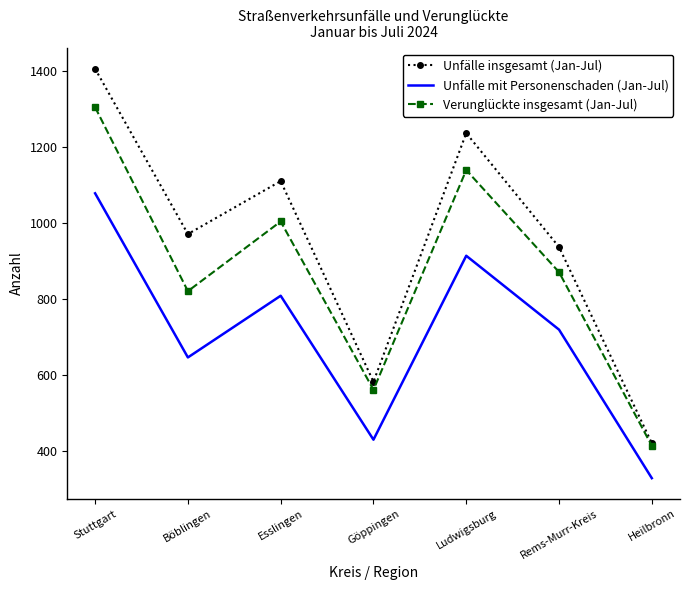

The value of Verunglückte insgesamt (Jan-Jul) at Böblingen is 821. True or false?

True